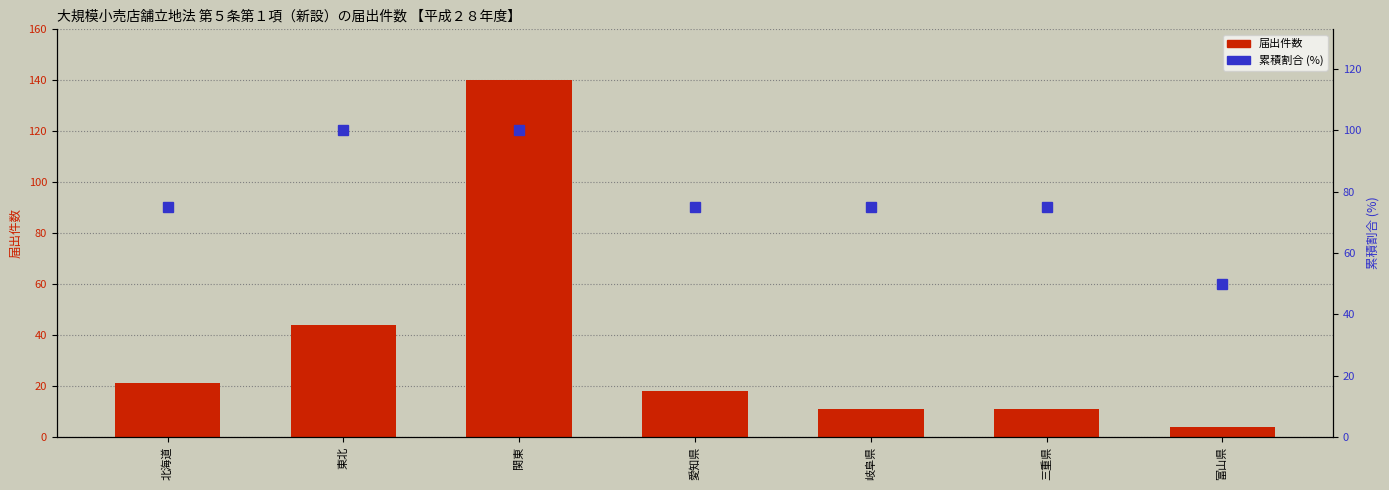

What is the label of the 7th bar from the left?

富山県